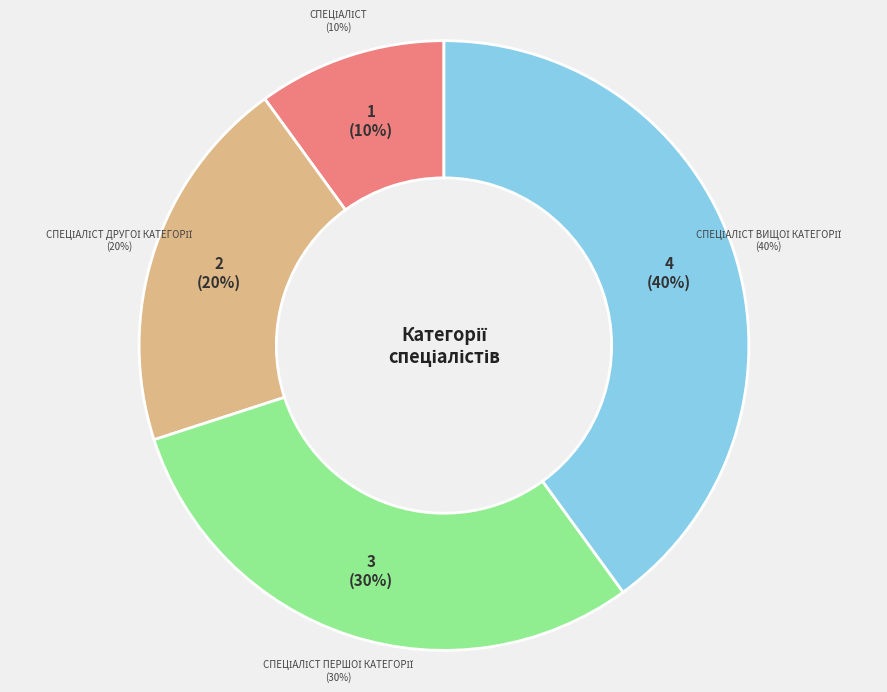

How many segments does this pie chart have?

4